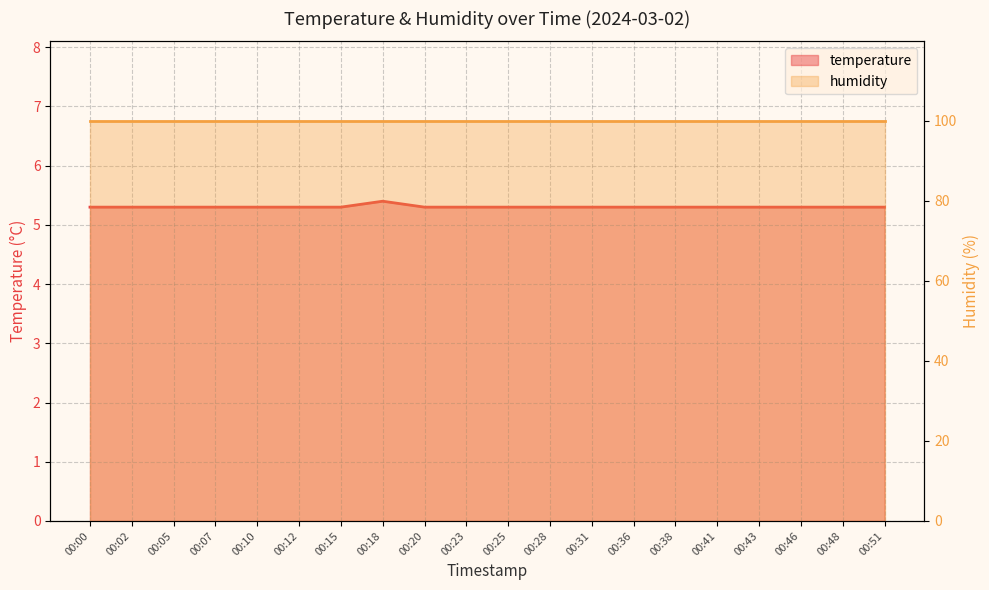

What is the difference between the maximum and minimum values?

0.1